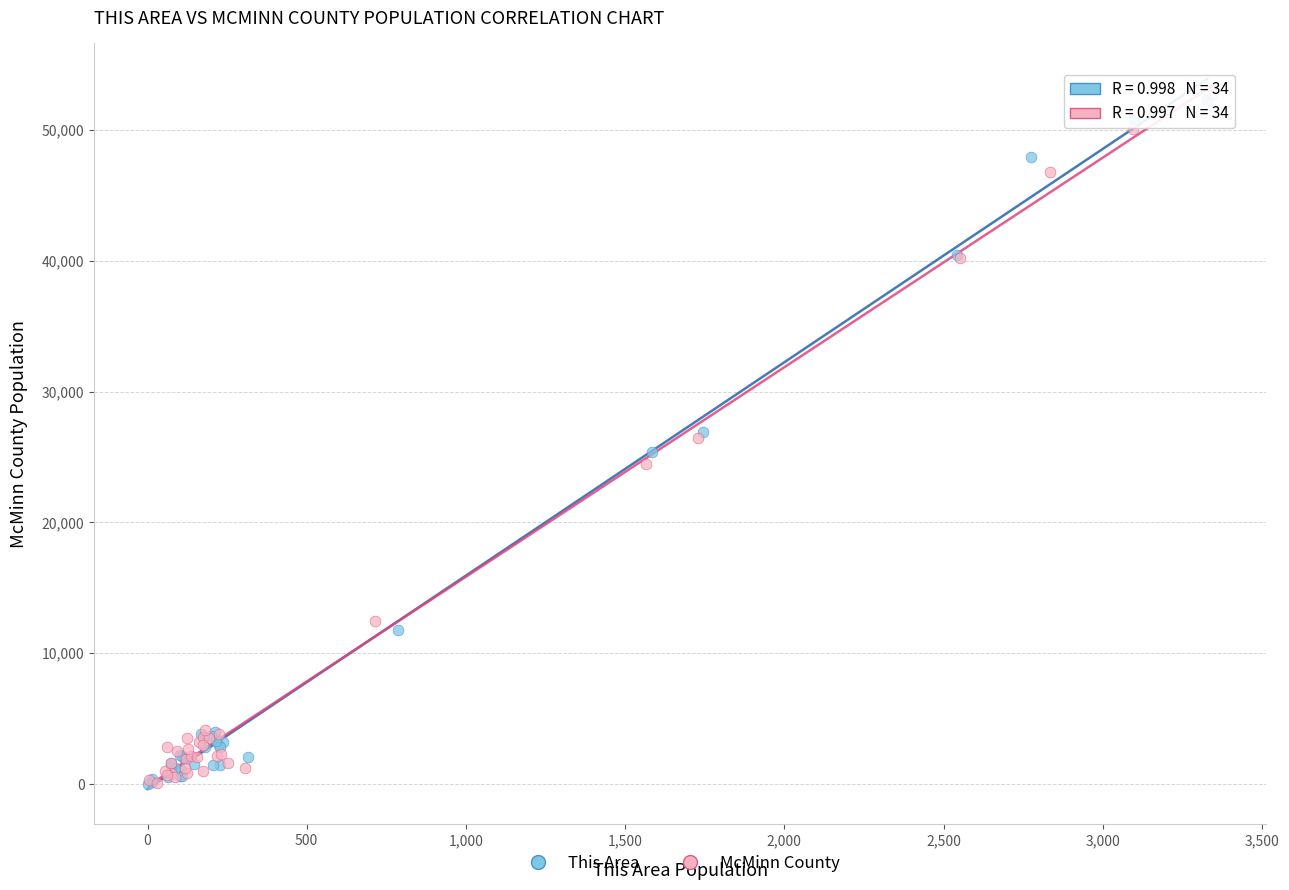

What are all the series names shown in the legend?

This Area, McMinn County